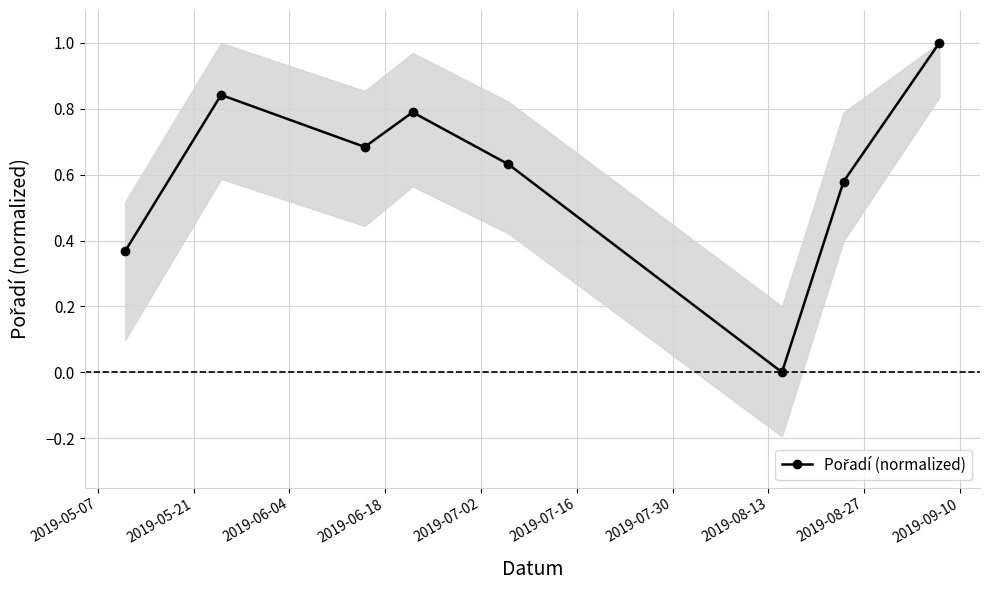

How many series are shown in this chart?

1